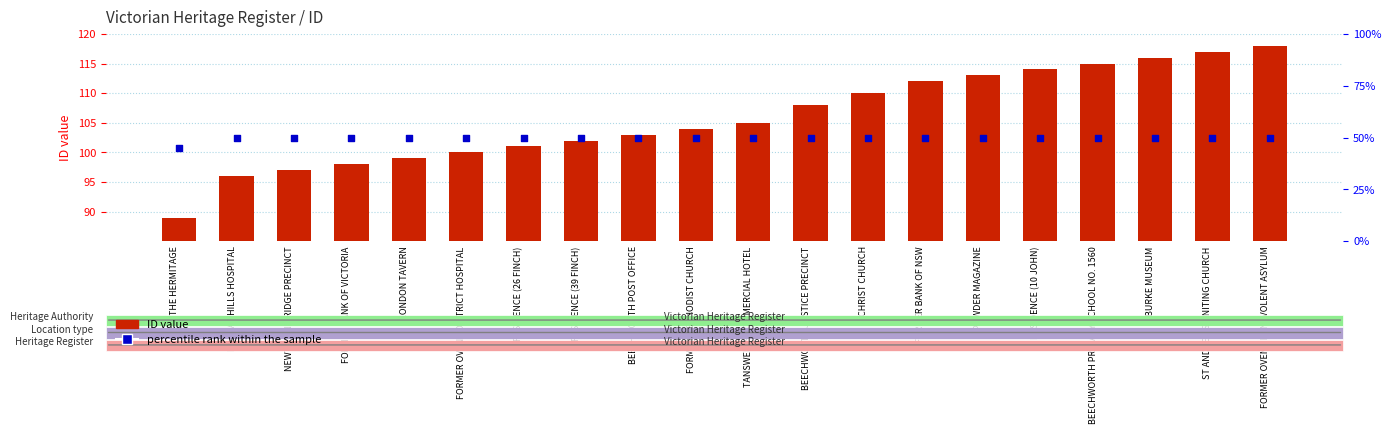

Which series reaches the maximum Y coordinate?

ID value